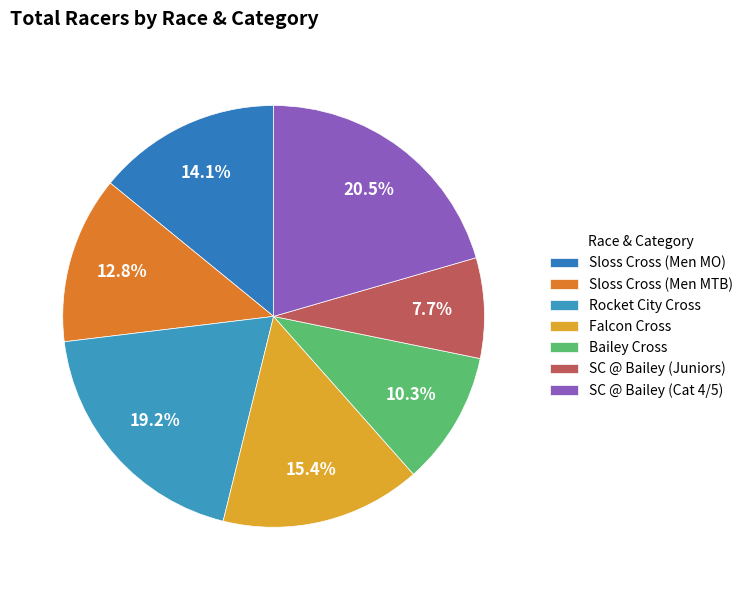

What percentage is the SC @ Bailey (Juniors) slice, to the nearest percent?

8%